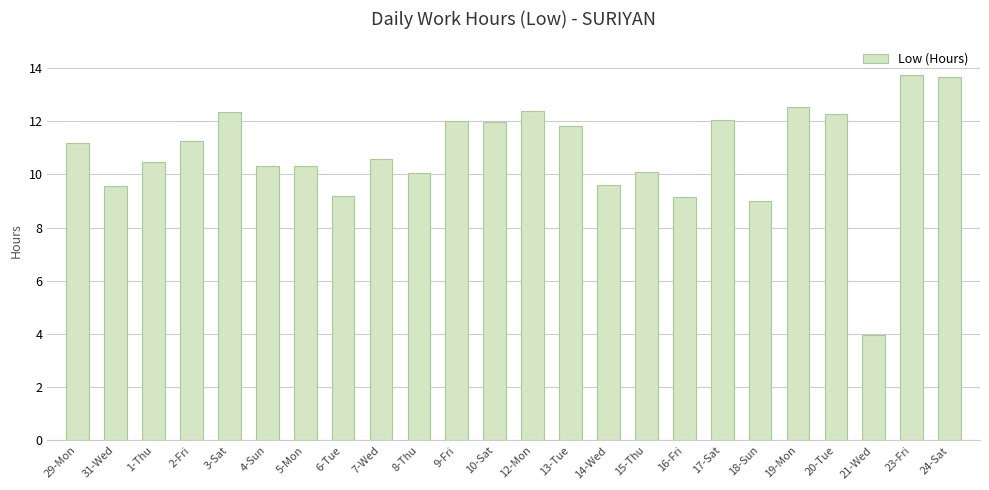

What value does the data have at 4-Sun?

10.3